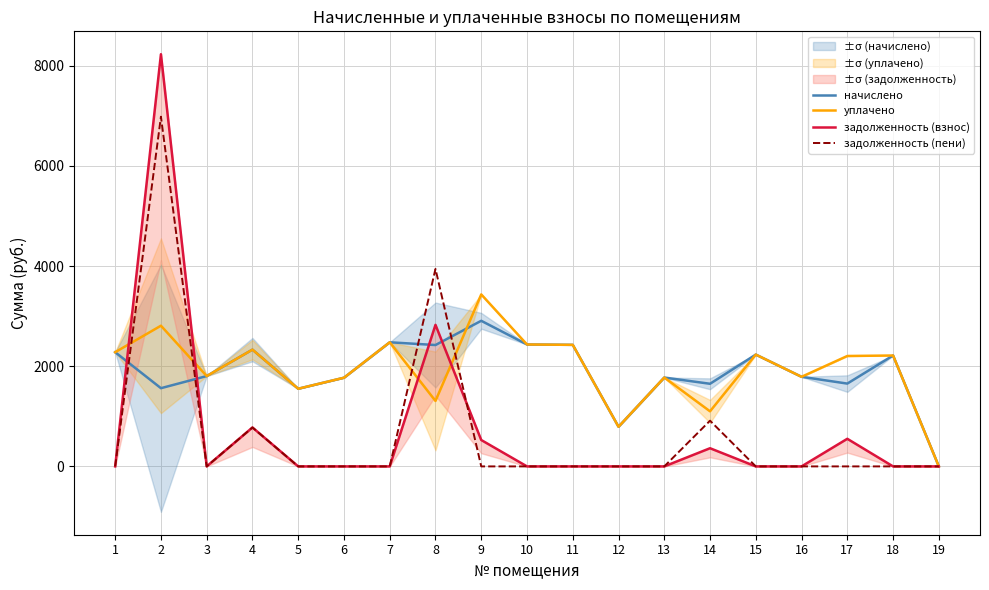

True or false: задолженность (взнос) has more than 2 interior local peaks.

True